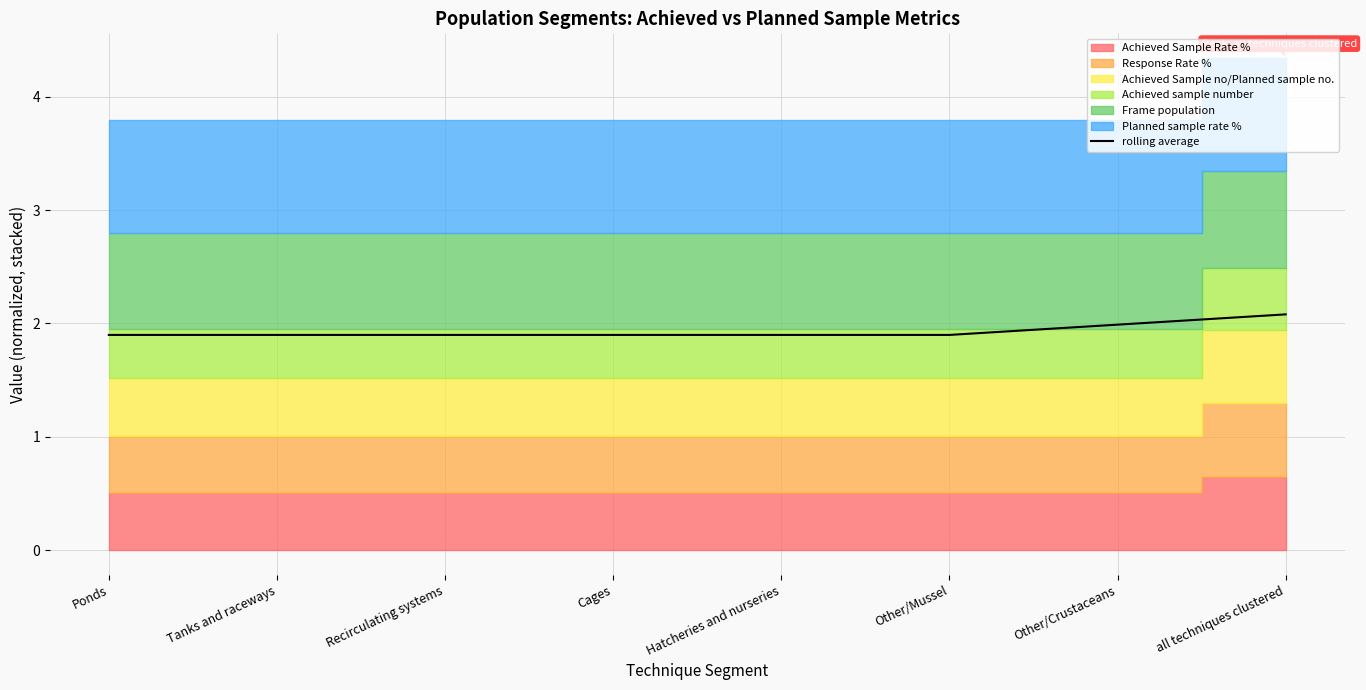

Is it true that the value at Recirculating systems is 3.3?

False